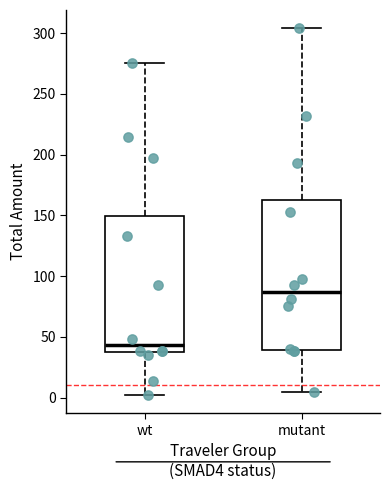

Which box's median line is the lowest?

wt